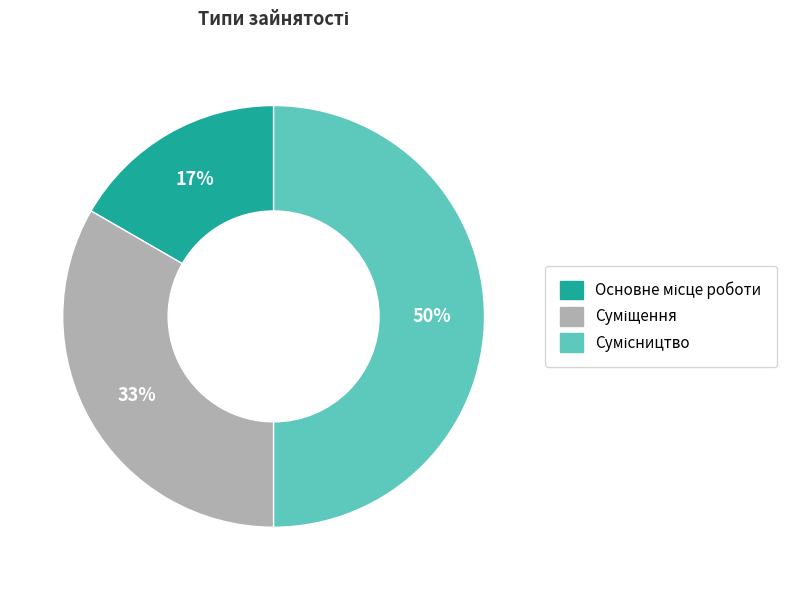

To the nearest percent, what is the average slice percentage?

33%